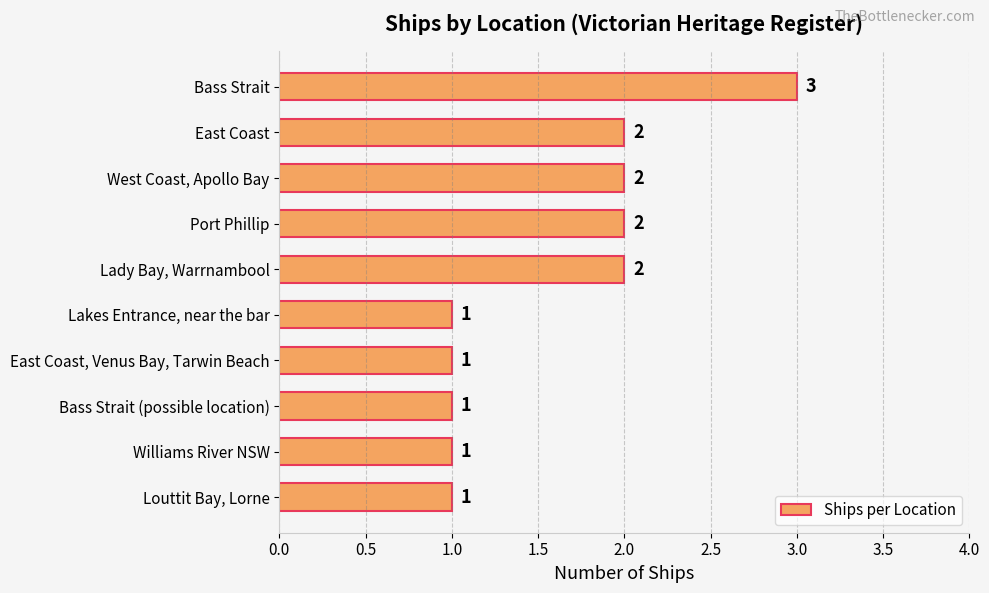

Which label corresponds to the largest value in the chart?

Bass Strait